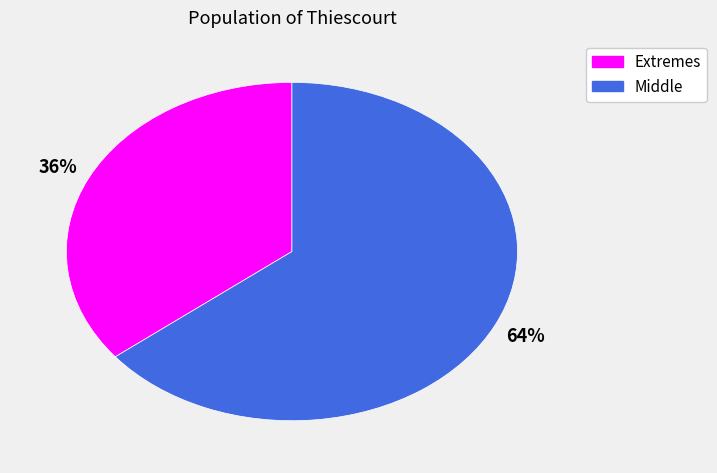

Is there any slice that represents more than half of the pie?

Yes